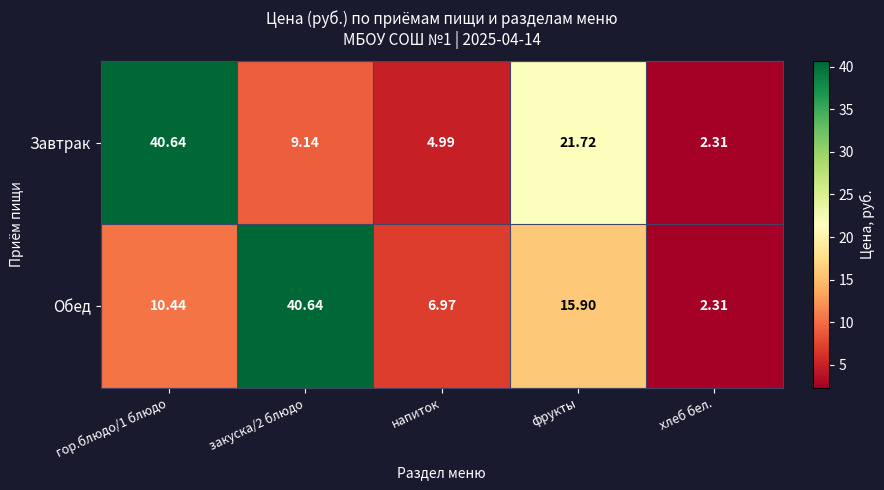

Which series changed the most between гор.блюдо/1 блюдо and хлеб бел.?

Завтрак